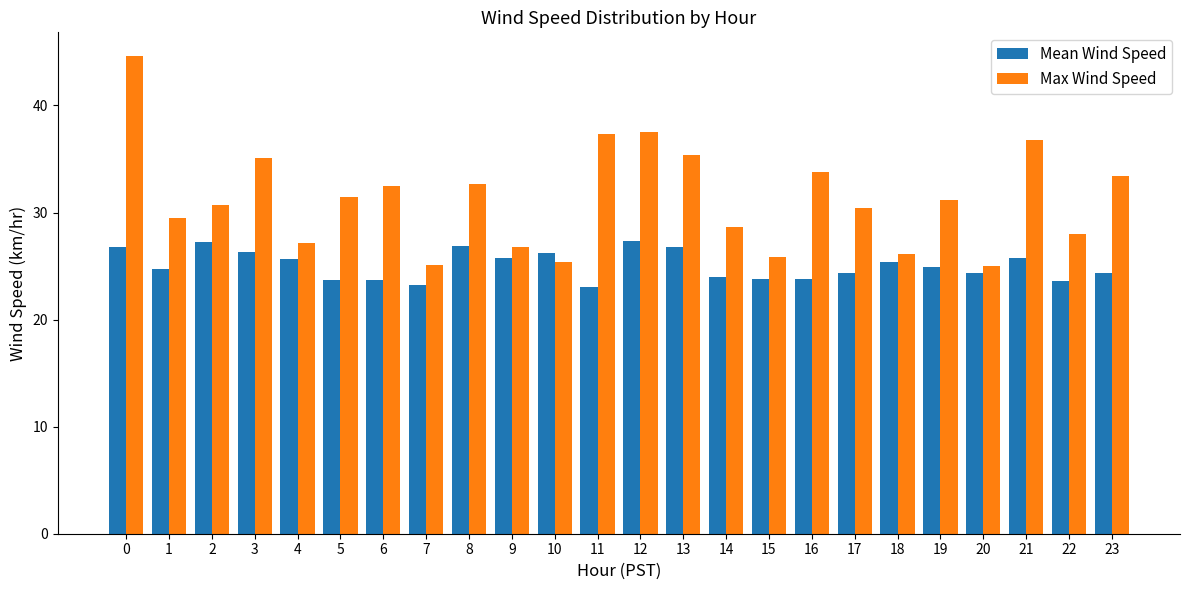

How many data points in Max Wind Speed are less than 31?

12